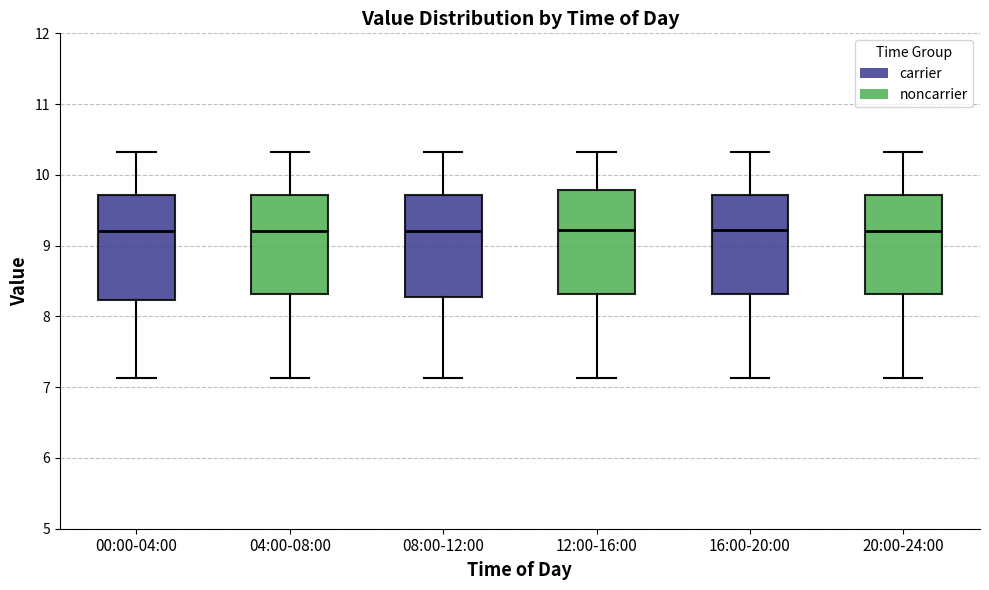

Reading left to right, read every box against the y-axis: the position of its median line, the range the box covers, and the ends of its whiskers. The values are not printed on the chart, so give them approximately, as read against the axis.

00:00-04:00: median 9.2, box 8.2 to 9.7, whiskers 7.1 to 10.3
04:00-08:00: median 9.2, box 8.3 to 9.7, whiskers 7.1 to 10.3
08:00-12:00: median 9.2, box 8.3 to 9.7, whiskers 7.1 to 10.3
12:00-16:00: median 9.2, box 8.3 to 9.8, whiskers 7.1 to 10.3
16:00-20:00: median 9.2, box 8.3 to 9.7, whiskers 7.1 to 10.3
20:00-24:00: median 9.2, box 8.3 to 9.7, whiskers 7.1 to 10.3